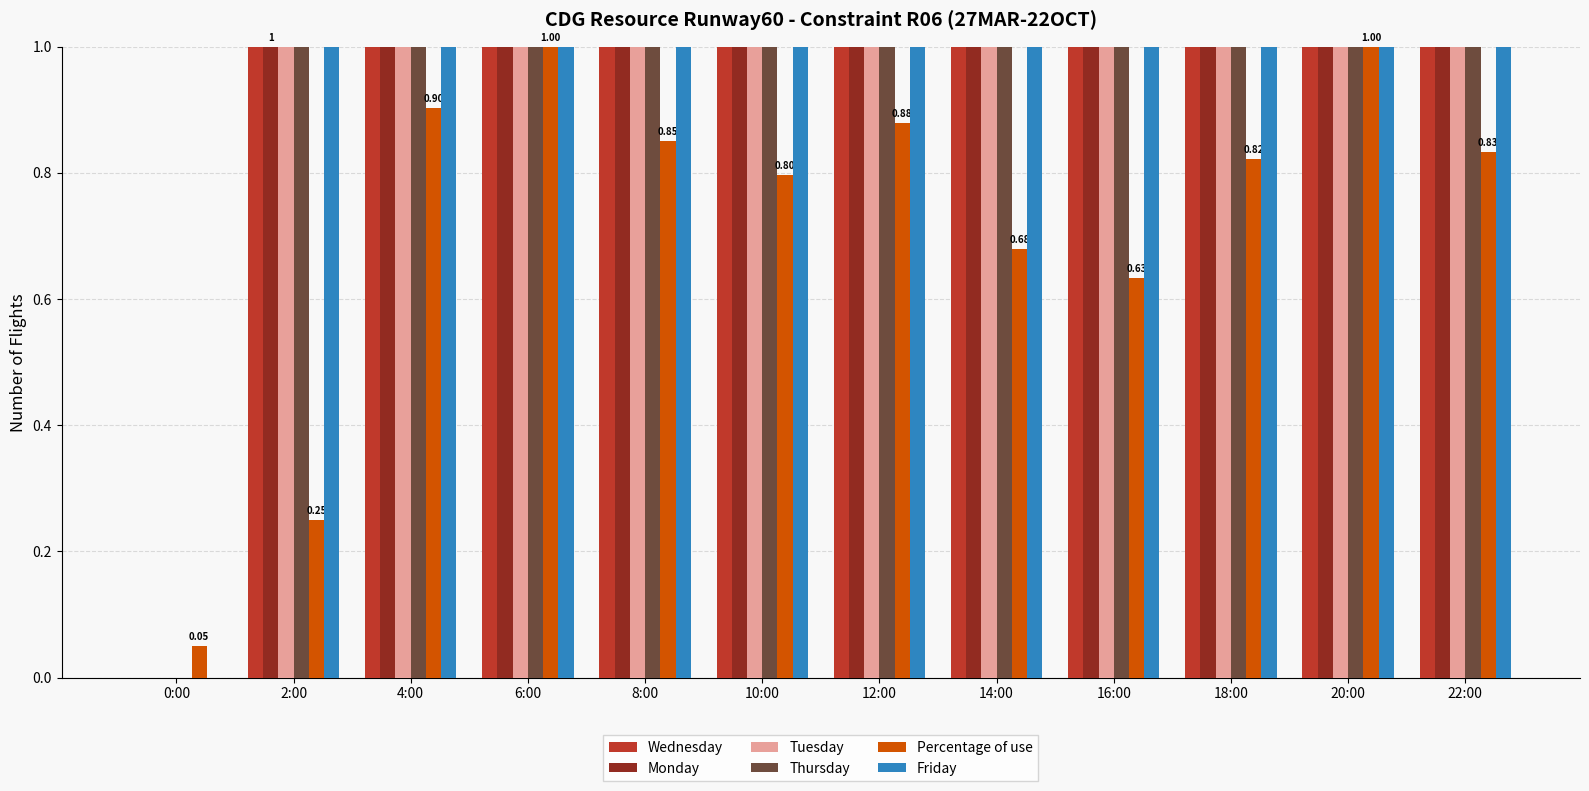

The Thursday series shows 8.7 at 2:00. True or false?

False